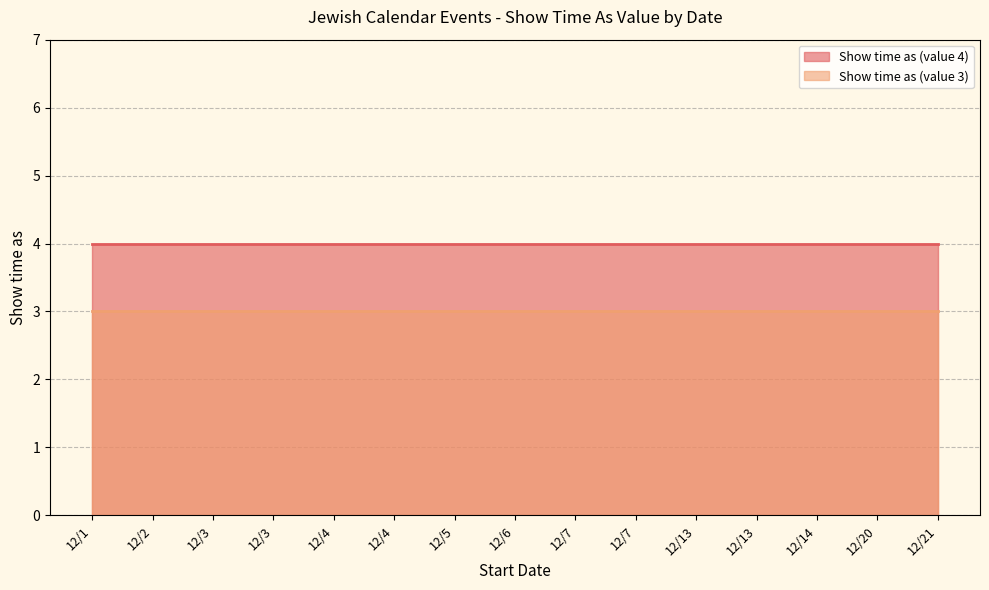

True or false: Show time as (value 4) has more than 2 interior local peaks.

False